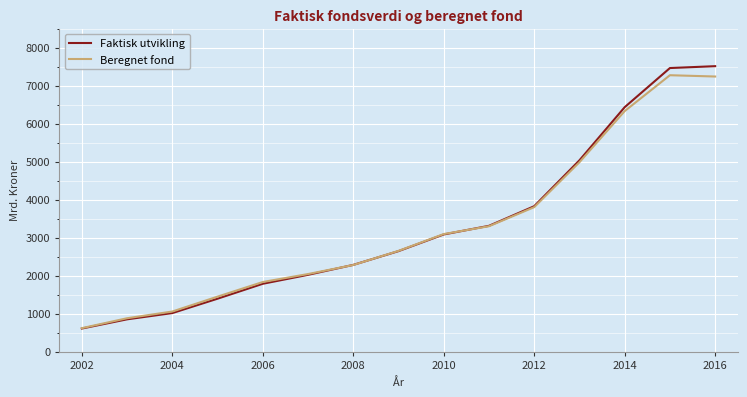

What is the difference between the second highest and minimum values in the Faktisk utvikling series?

6856.2